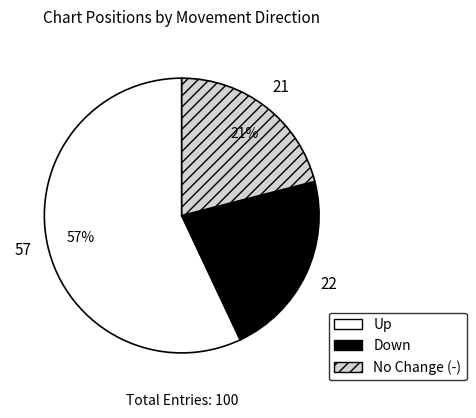

Does any single category account for the majority?

Yes